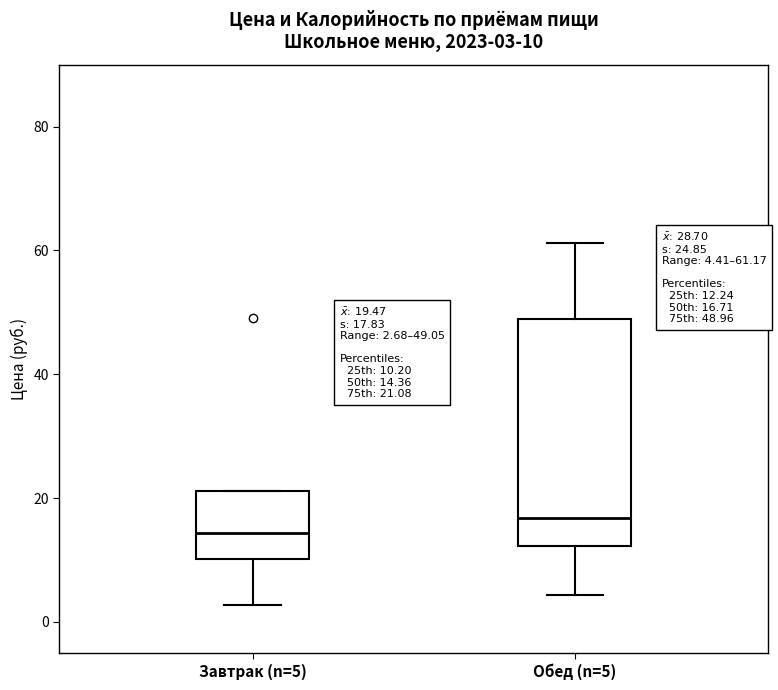

Which box is the tallest, from its lower edge to its upper edge?

Обед (n=5)